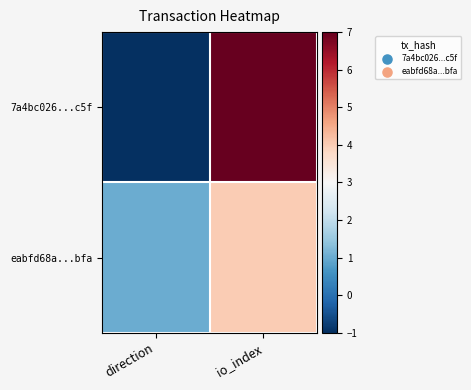

Reading right to left, list all the values displayed in this chart.

7a4bc026...c5f: io_index=7	direction=-1
eabfd68a...bfa: io_index=4	direction=1